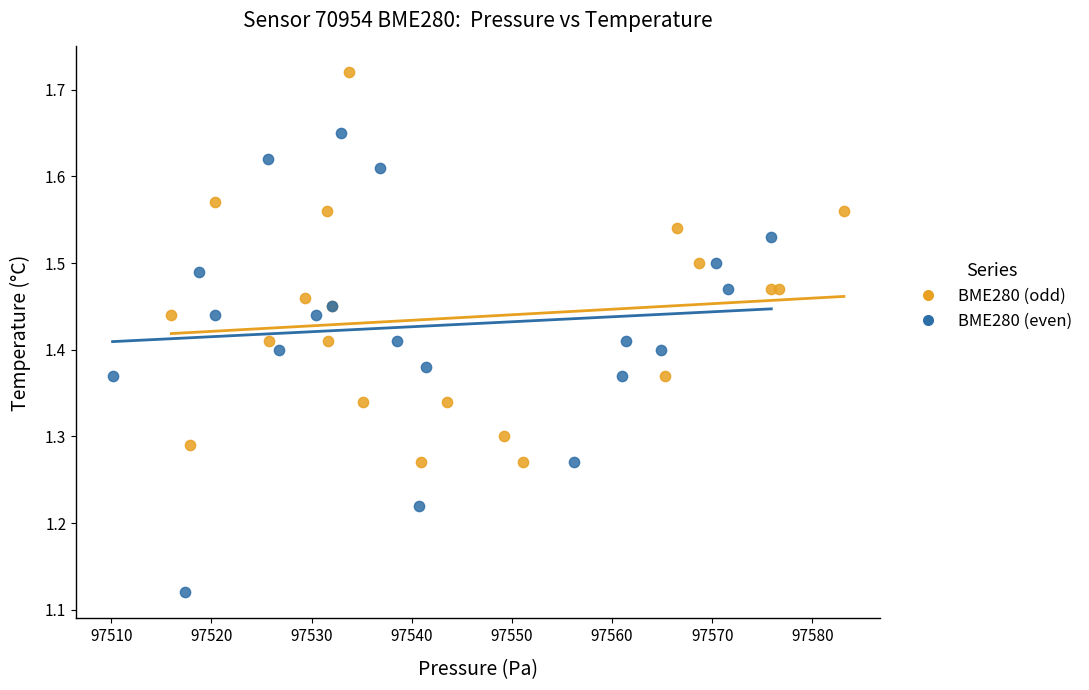

Which series contains the highest Y value?

BME280 (odd)